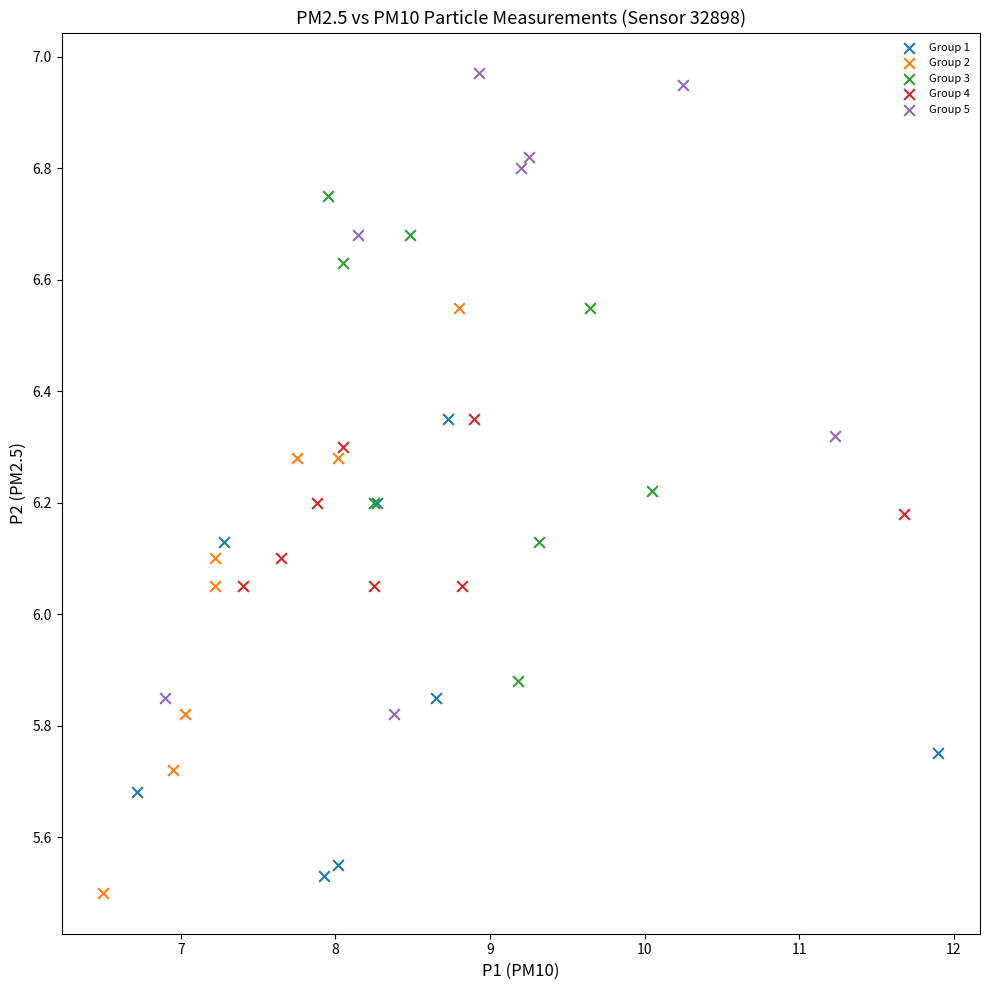

Which series reaches the maximum Y coordinate?

Group 5